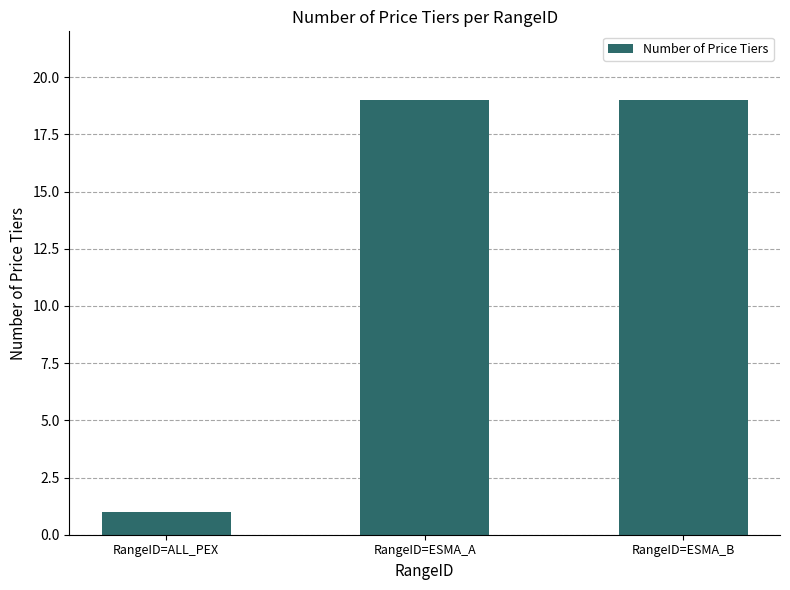

Reading right to left, transcribe all the data shown in this chart.

19	19	1